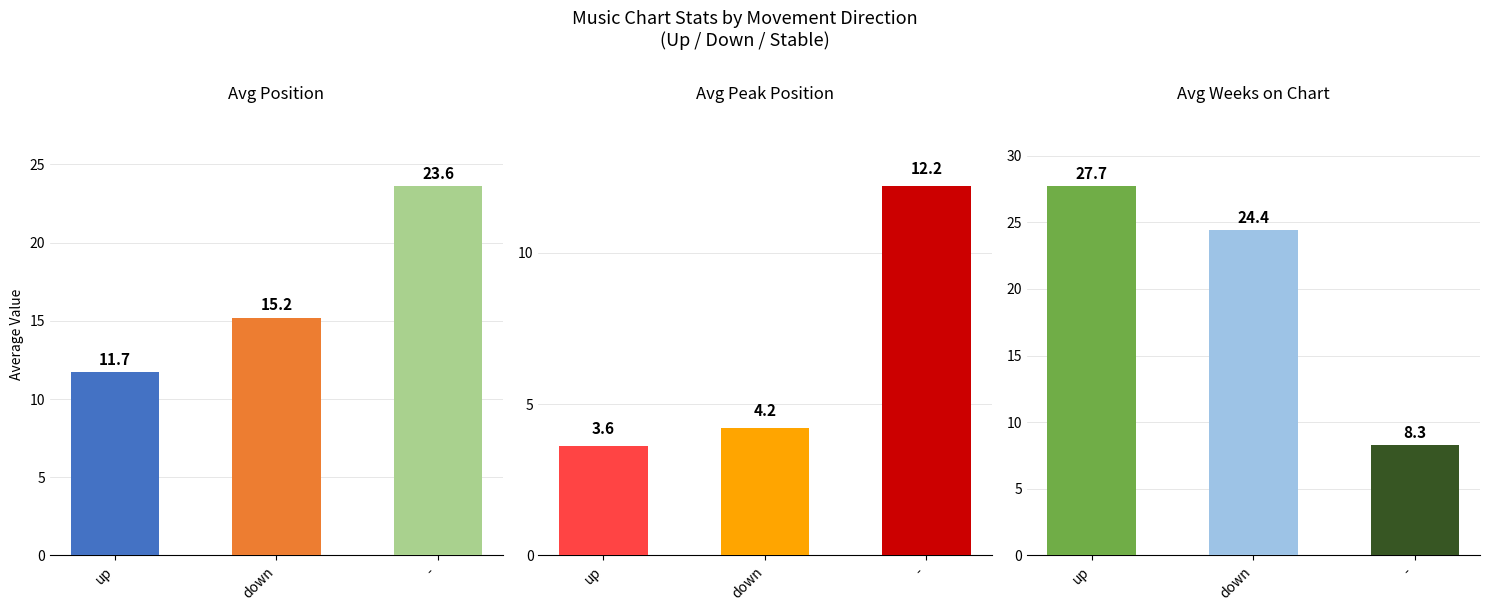

What is the label of the 1st bar from the right?

-